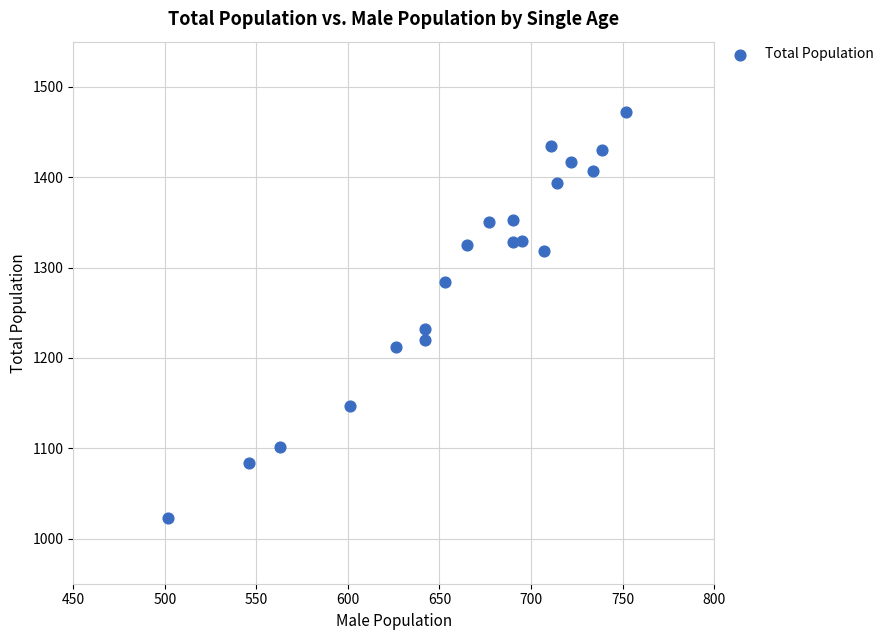

What is the range of X values (max minus min)?

250